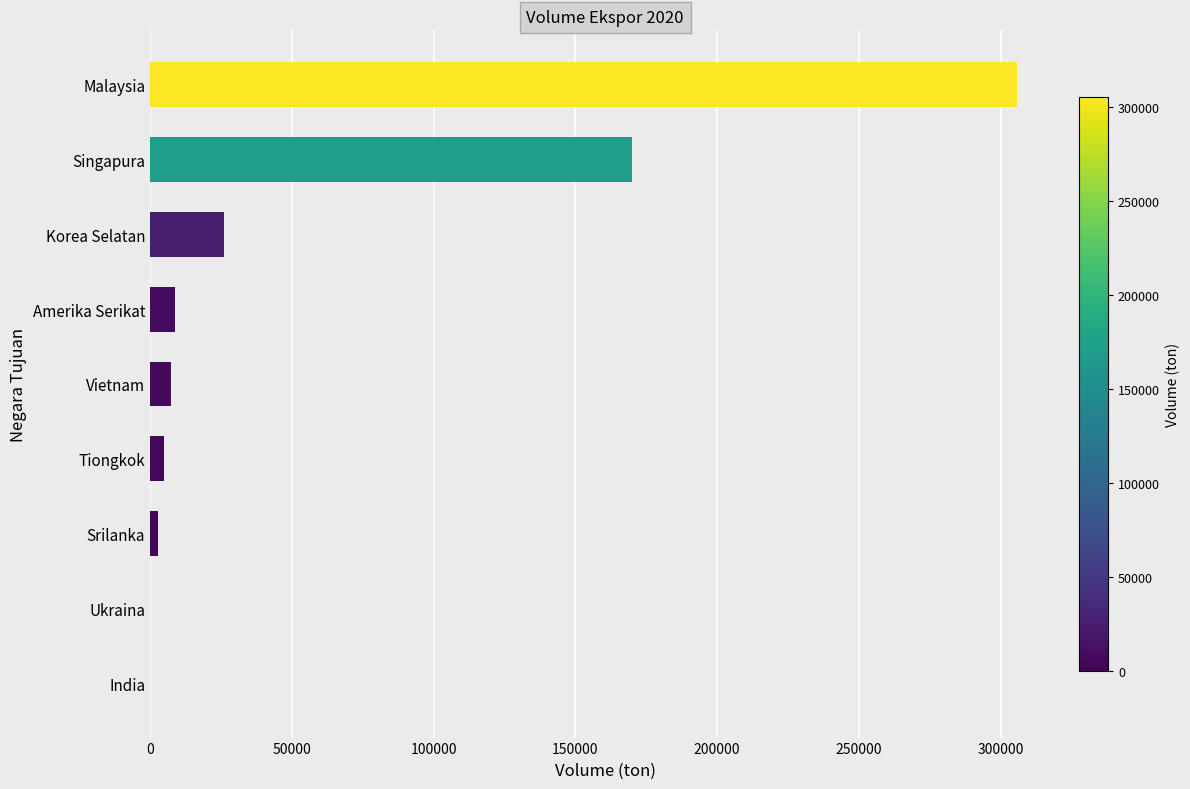

Does the chart contain stacked bars?

No